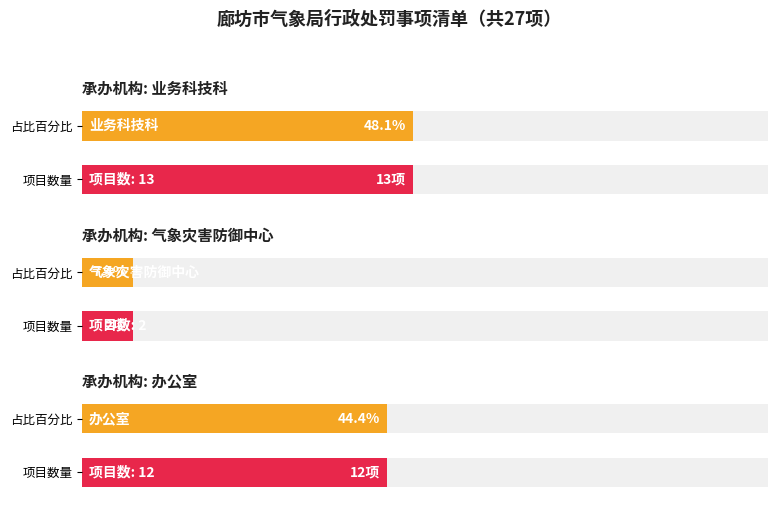

The value of 业务科技科 at 0 is 13. True or false?

True